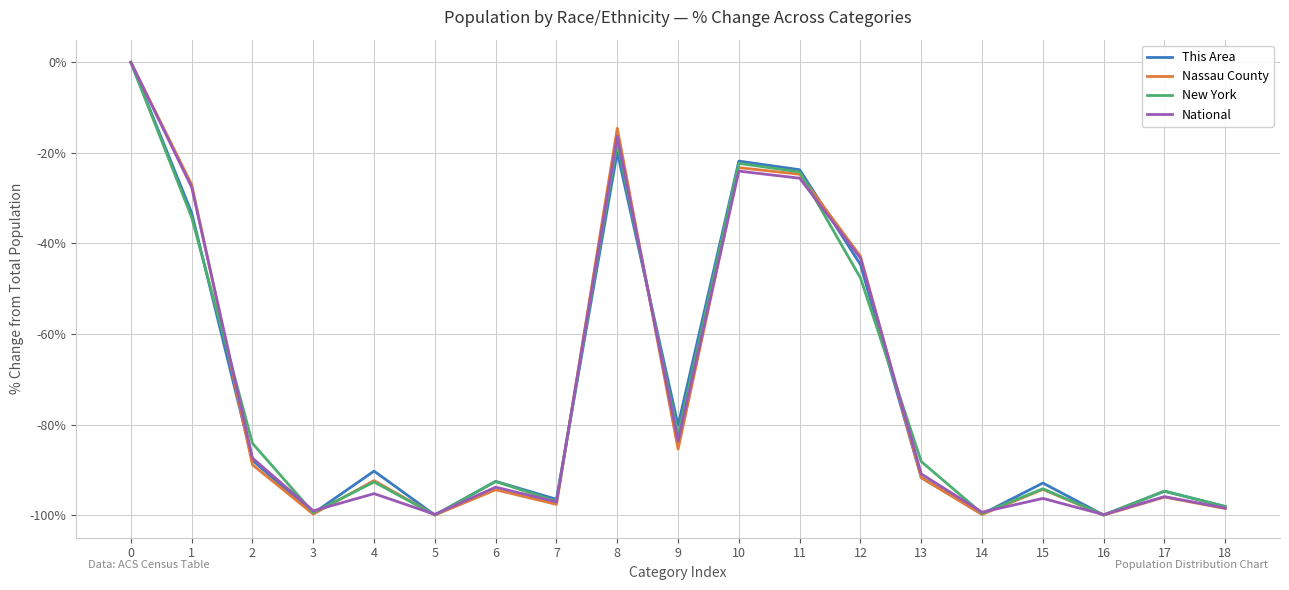

The value of New York at 0 is 62.7. True or false?

False